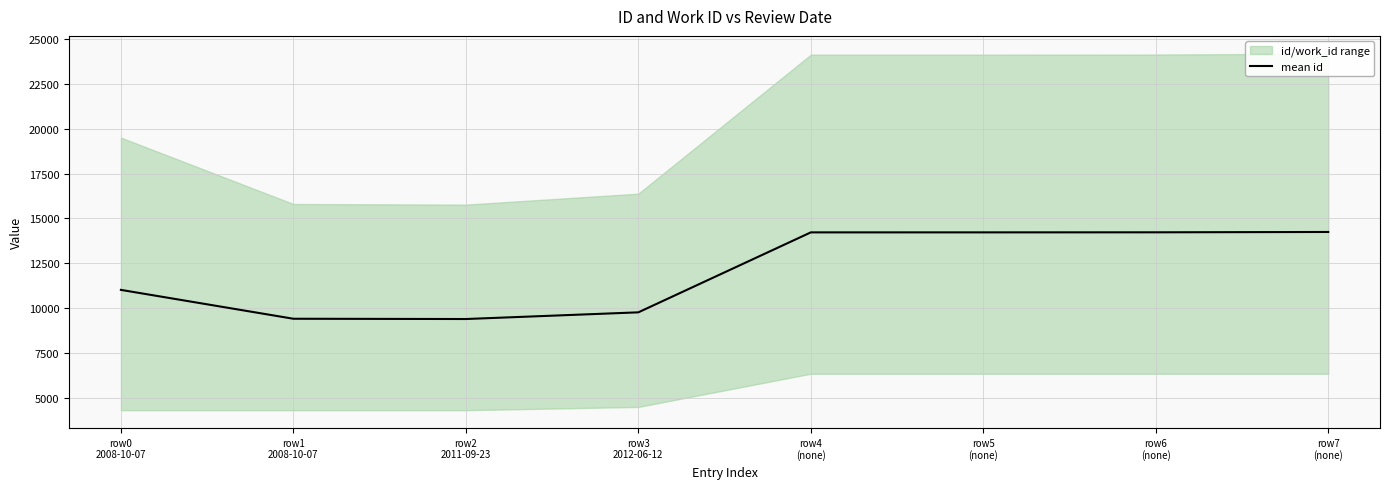

What position from the right is row5
(none)?

3